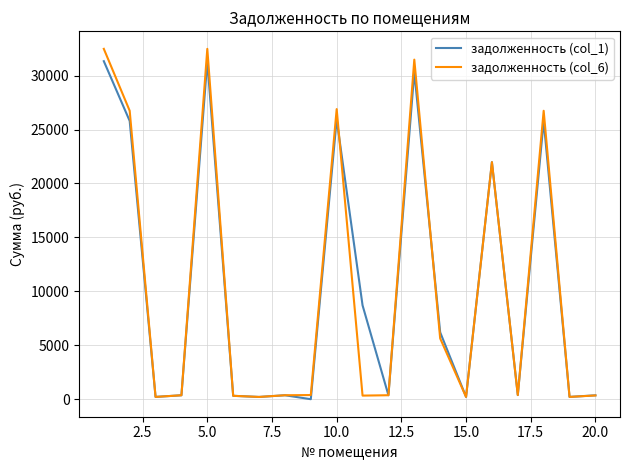

How many distinct data groups are displayed?

2